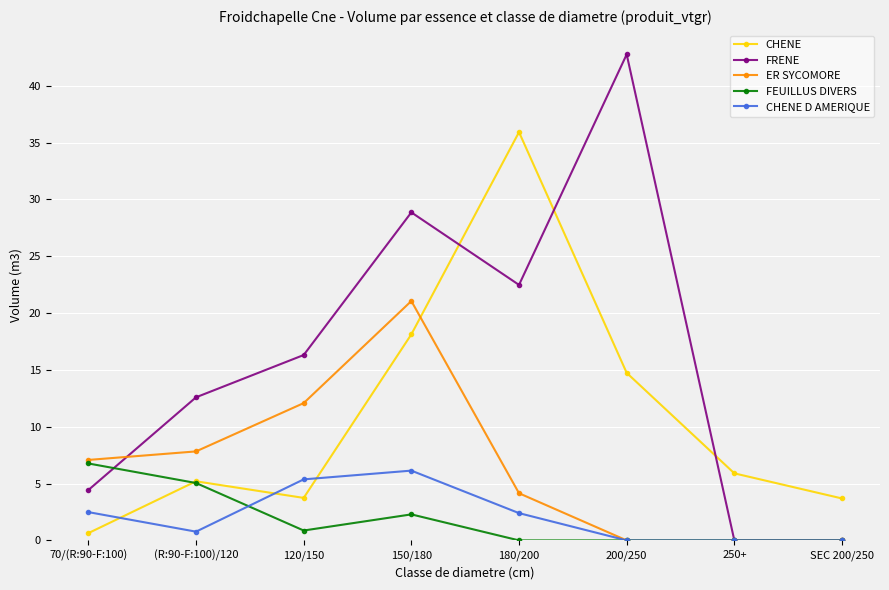

How many lines are shown in the chart?

5